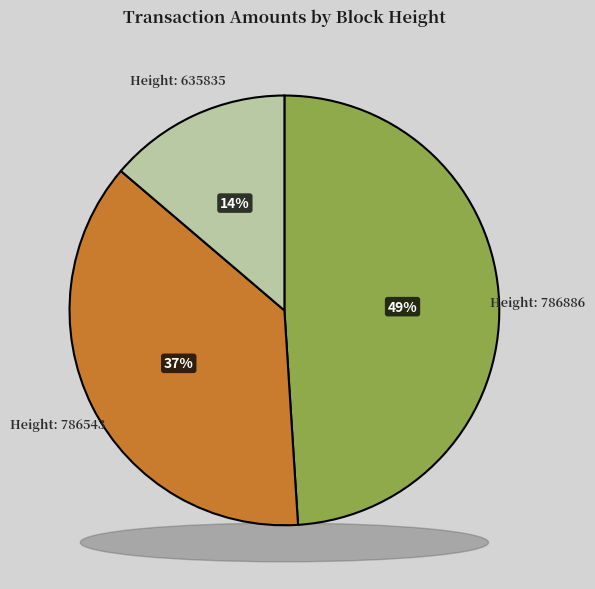

What percentage is NOT represented by 786543?

62.8%